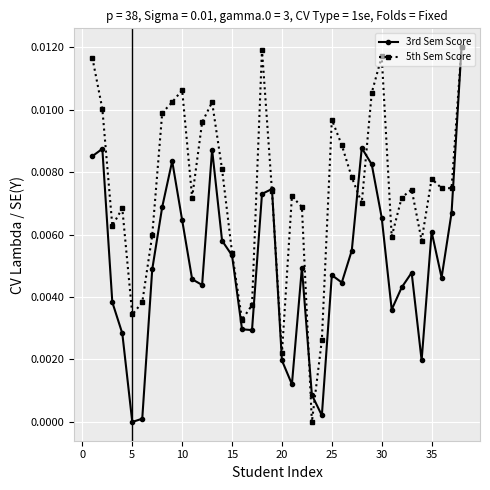

What is the sum of all 5th Sem Score values?

0.3